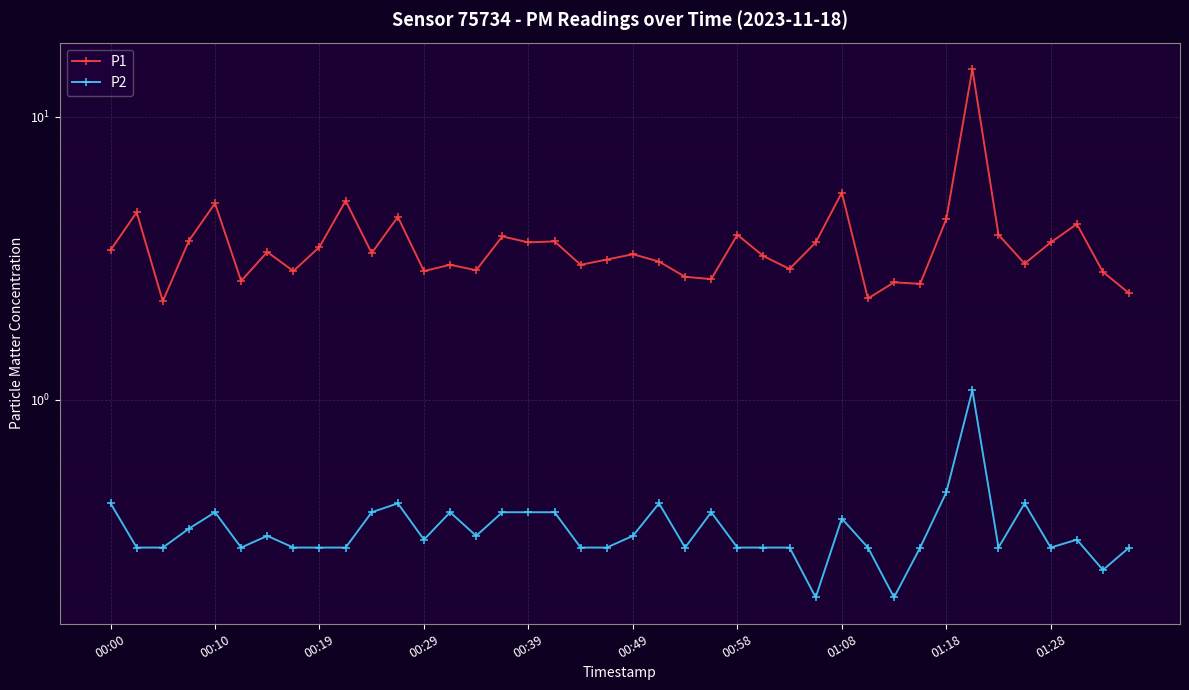

True or false: P1 has a value of 0.6 at 35.

False